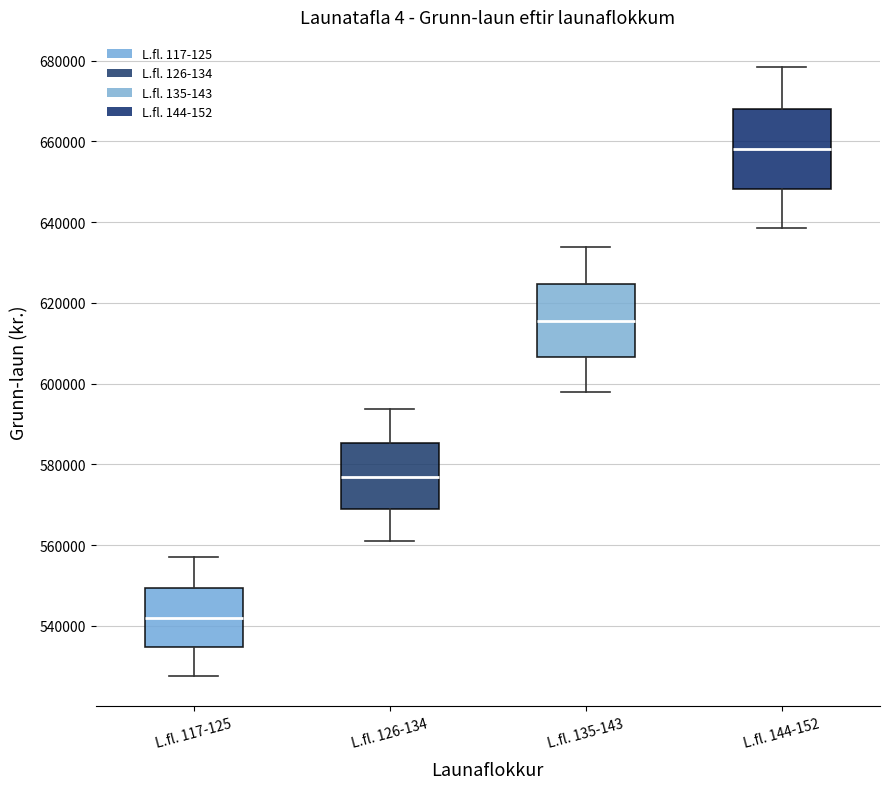

Which box has the lowest median line?

L.fl. 117-125